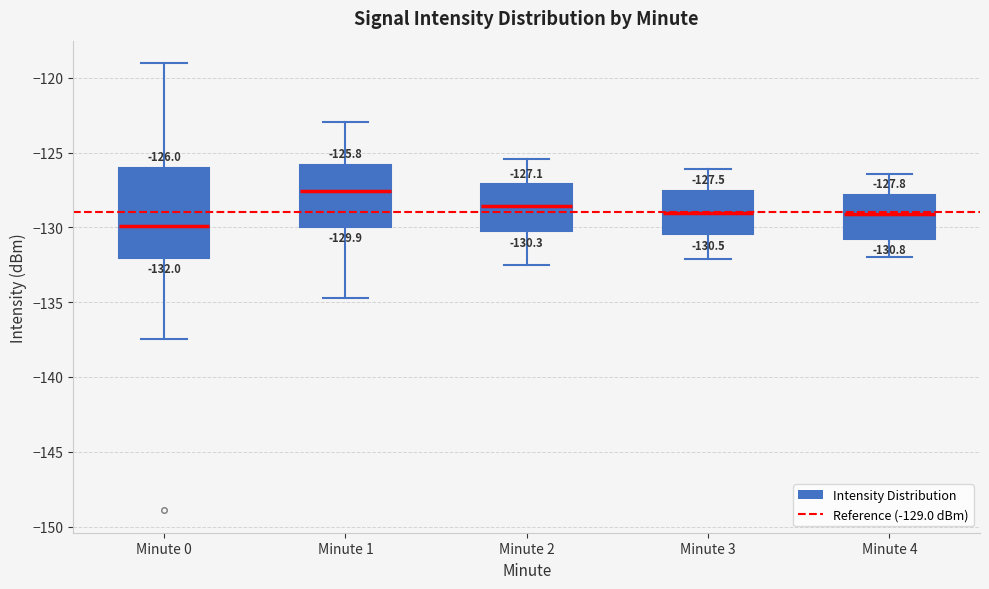

Which box's median line is the lowest?

Minute 0